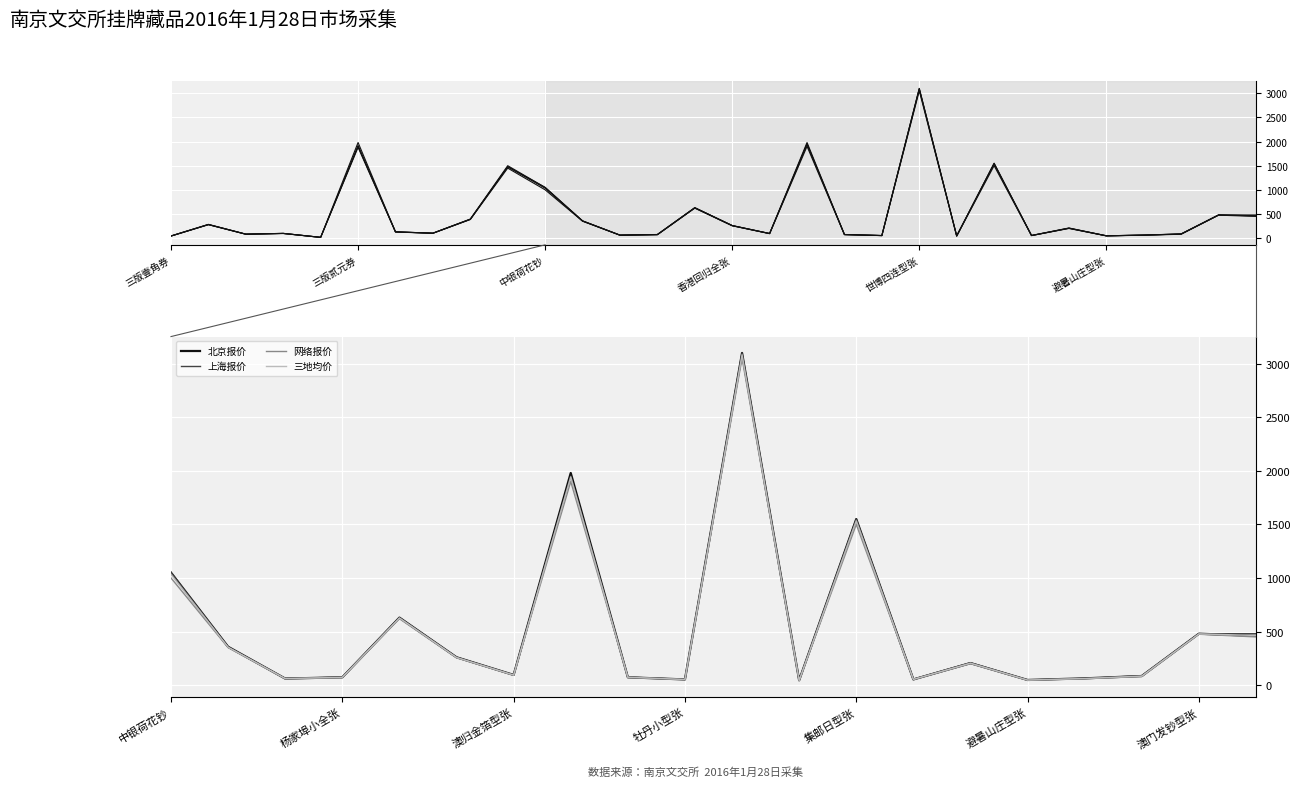

What are all the series names shown in the legend?

北京报价, 上海报价, 网络报价, 三地均价